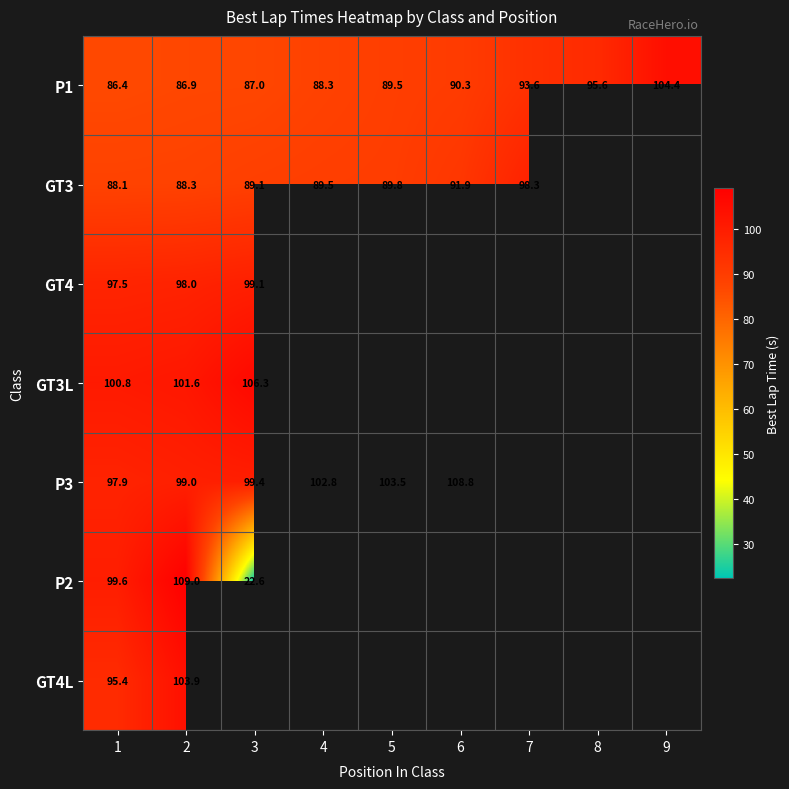

Between 2 and 4, which is larger?

4